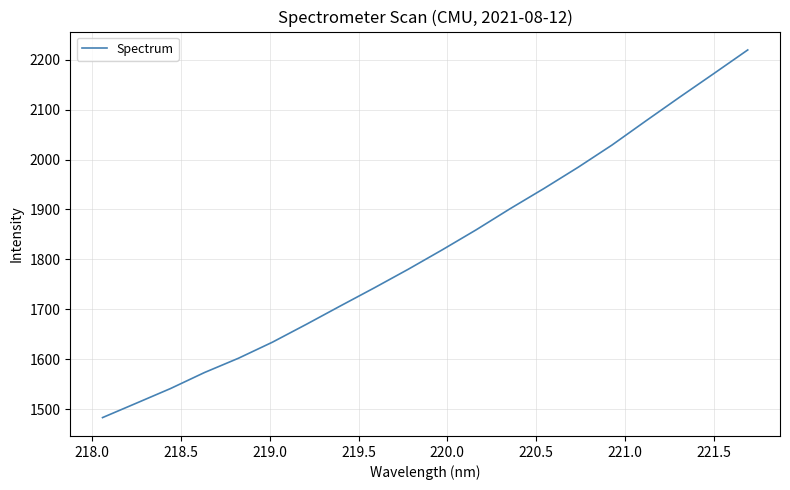

What is the maximum value shown in the chart?

2219.8